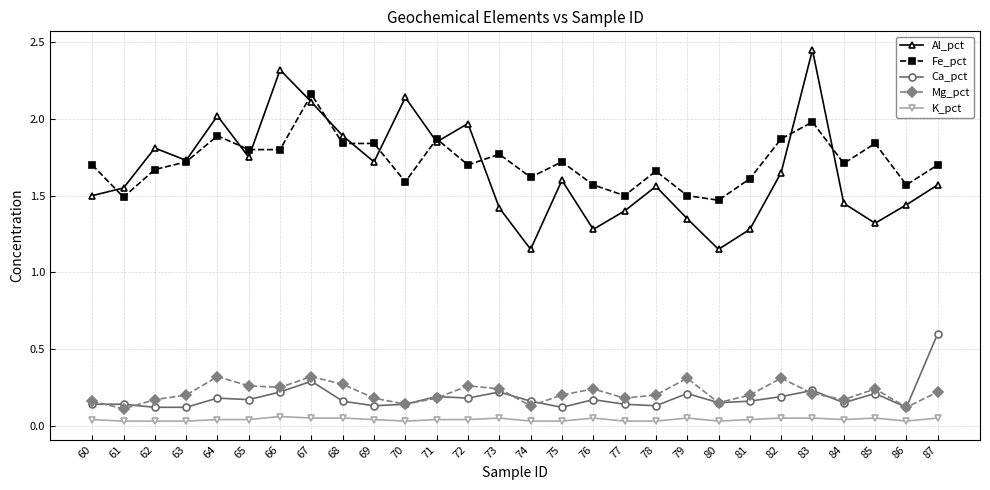

Which label corresponds to the largest value in the chart?

83